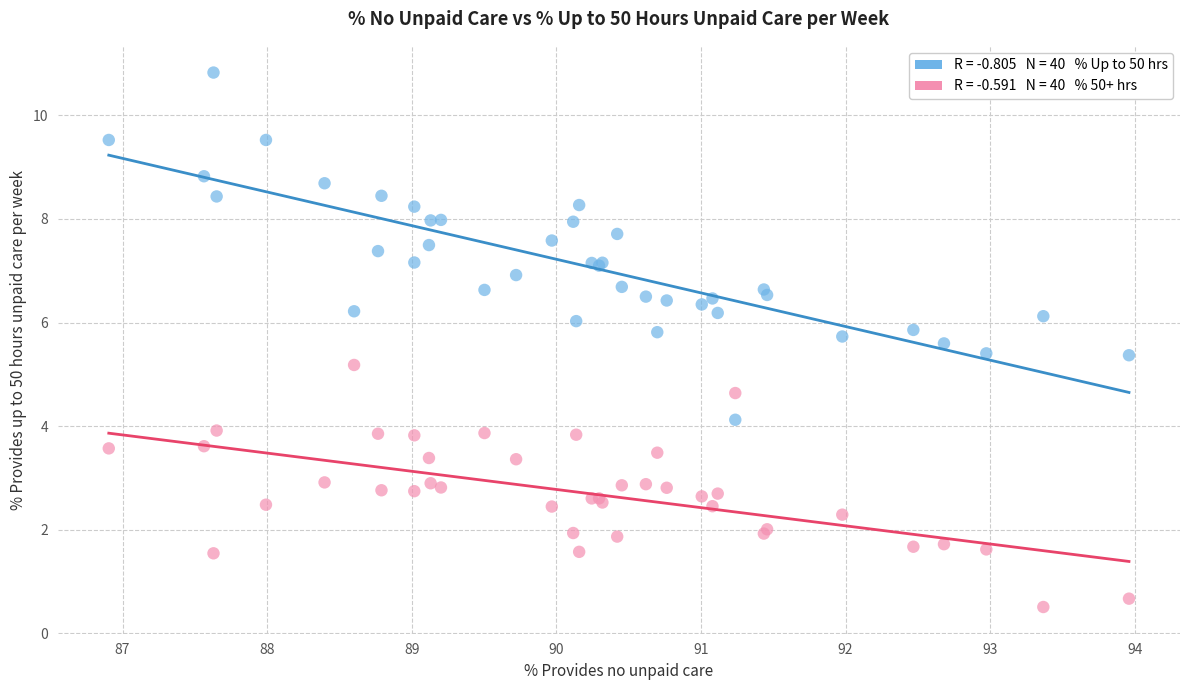

Across all series, what Y value is closest to 5?

5.2